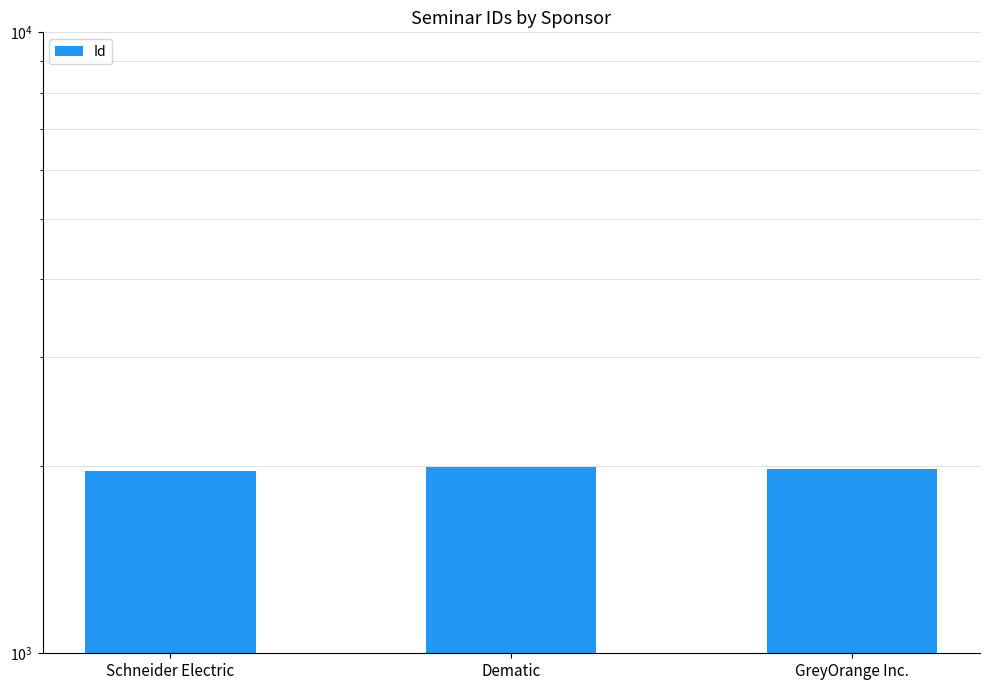

What is the greatest value displayed?

1995